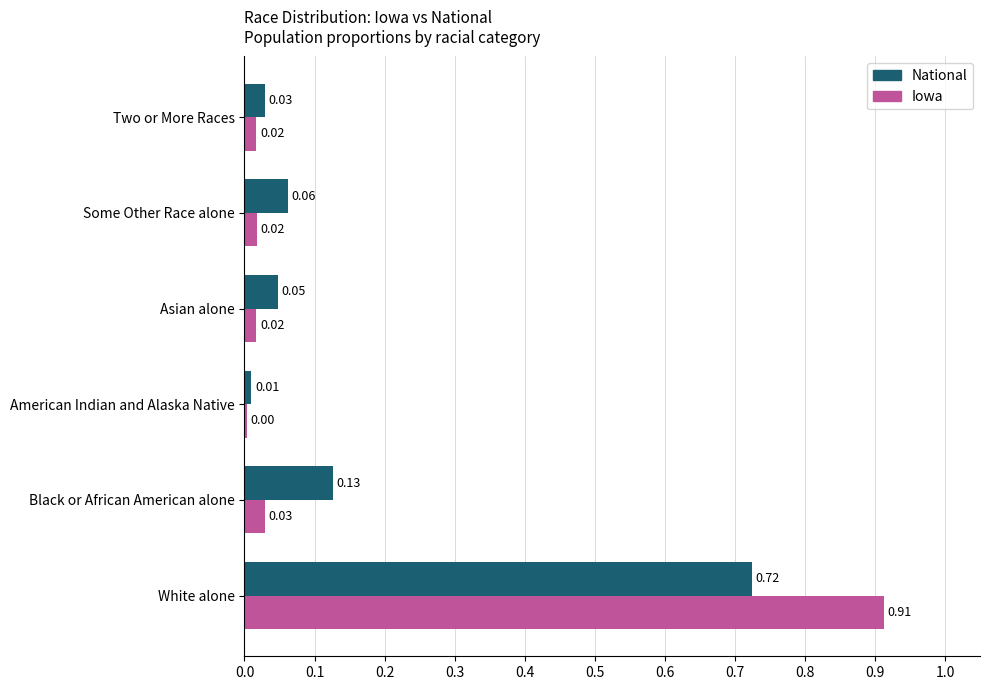

How many distinct data groups are displayed?

2